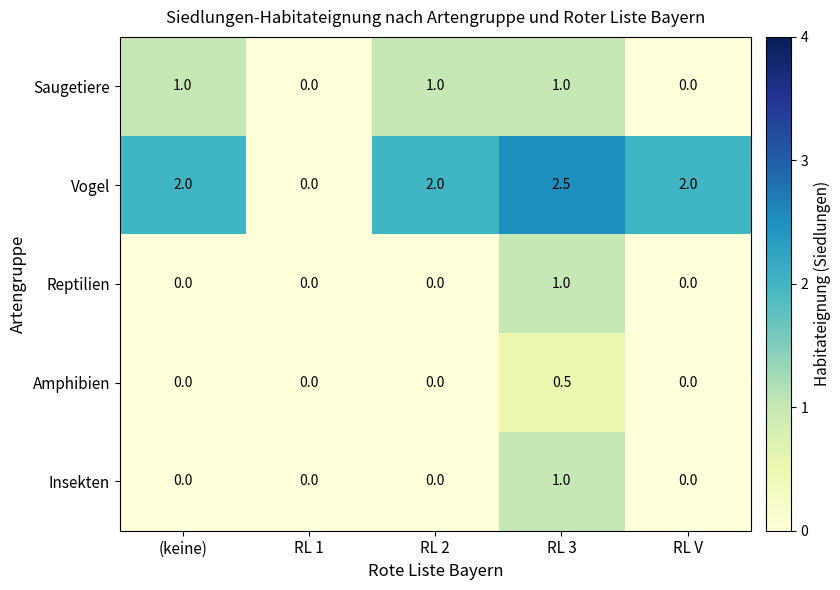

Count the Reptilien values in the range 0 to 1.

5